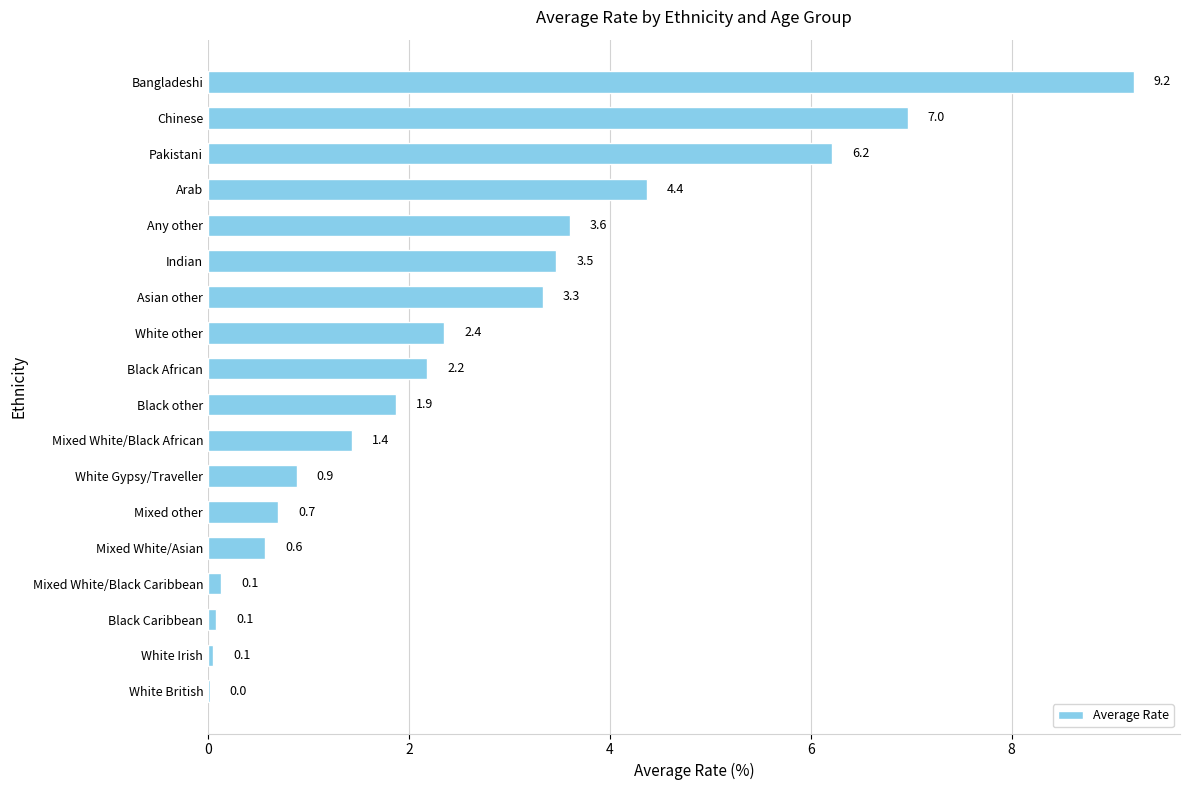

What is the change in value from Black other to Indian?

+1.6